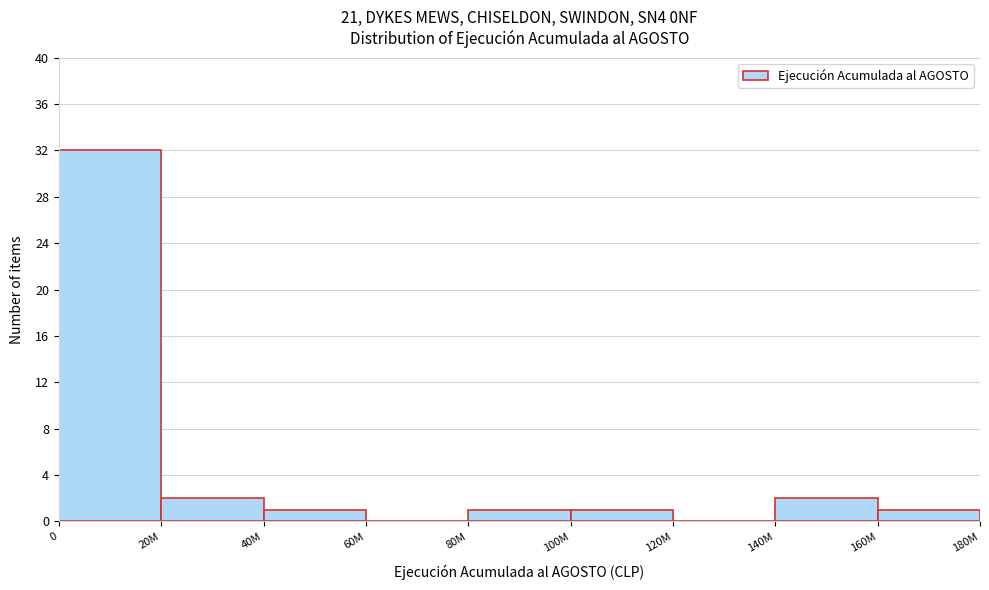

Reading left to right, transcribe all the data shown in this chart.

0=32	20M=2	40M=1	60M=0	80M=1	100M=1	120M=0	140M=2	160M=1